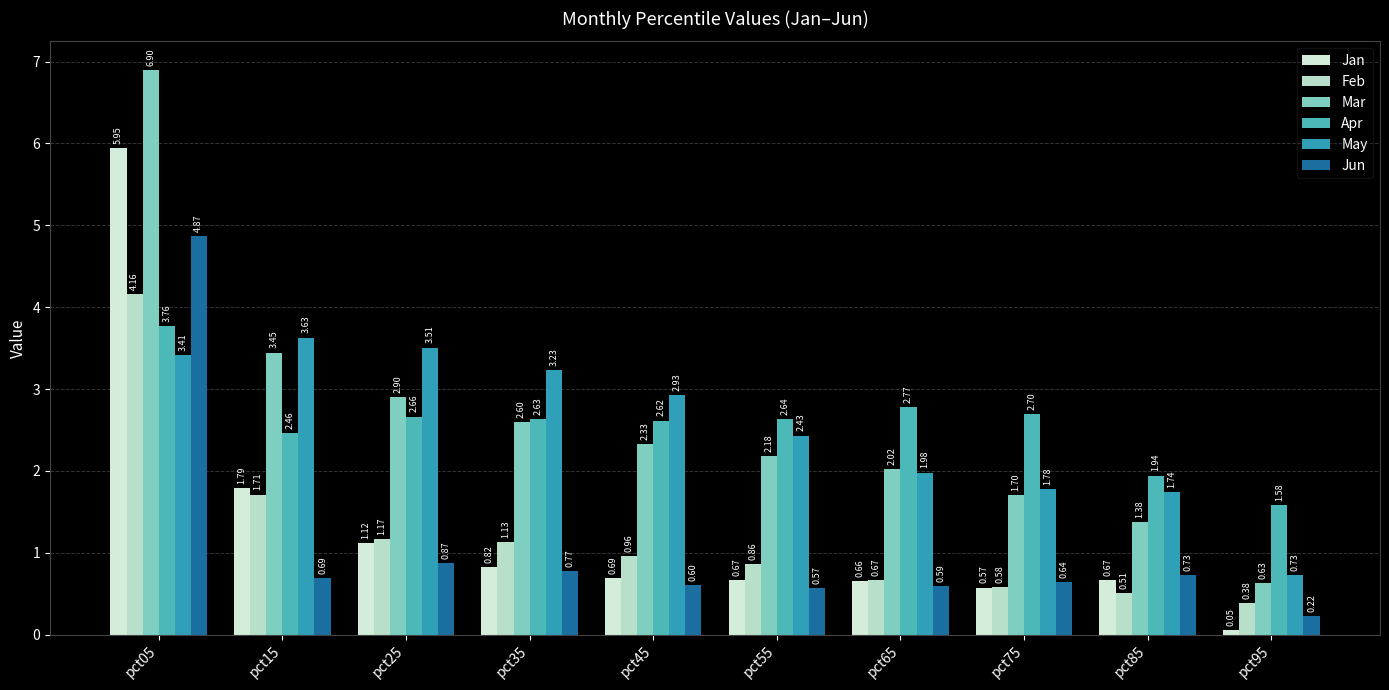

What is the sum of the May values at pct05 and pct95?

4.1